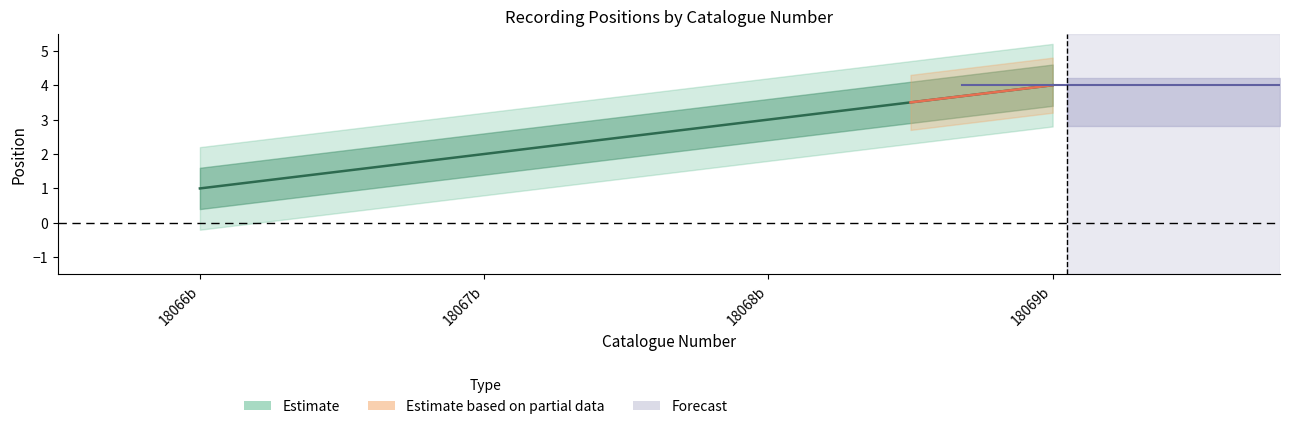

True or false: there are more than 2 points higher than both neighbors.

False